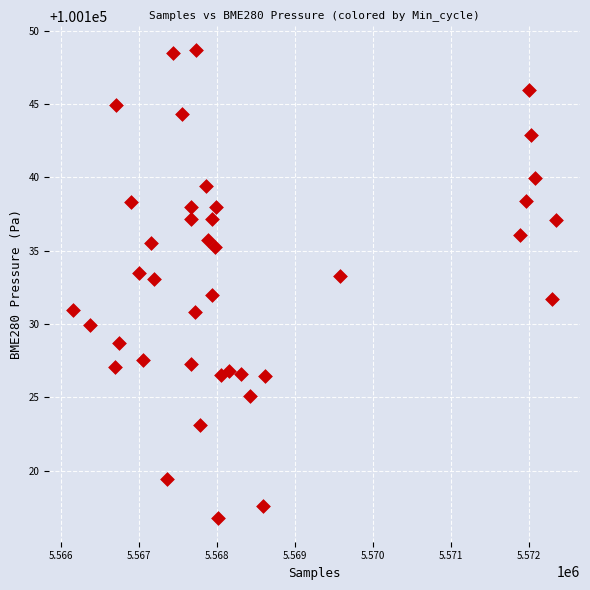

What is the range of Y values (max minus min)?

31.9